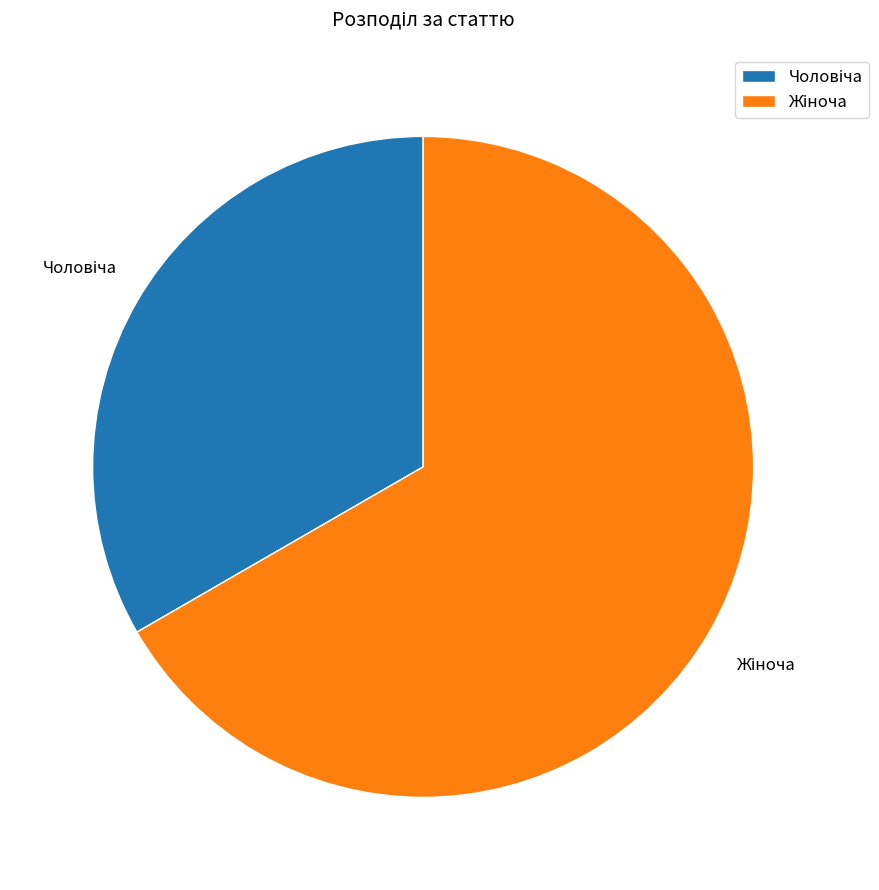

Does any single category account for the majority?

Yes